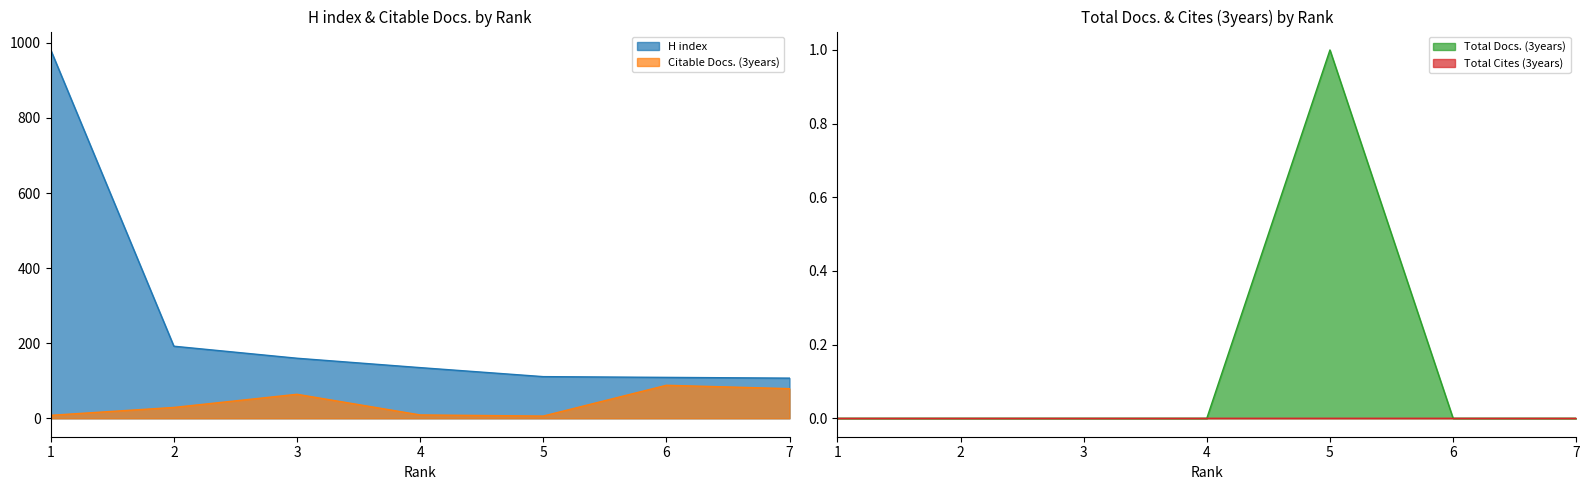

What is the average value of the H index series?

256